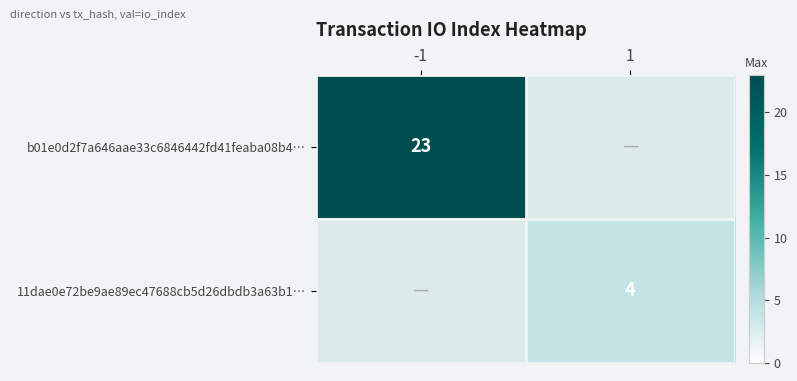

Is the value of b01e0d2f7a646aae33c6846442fd41feaba08b4… at -1 greater than the value of 11dae0e72be9ae89ec47688cb5d26dbdb3a63b1… at 1?

Yes